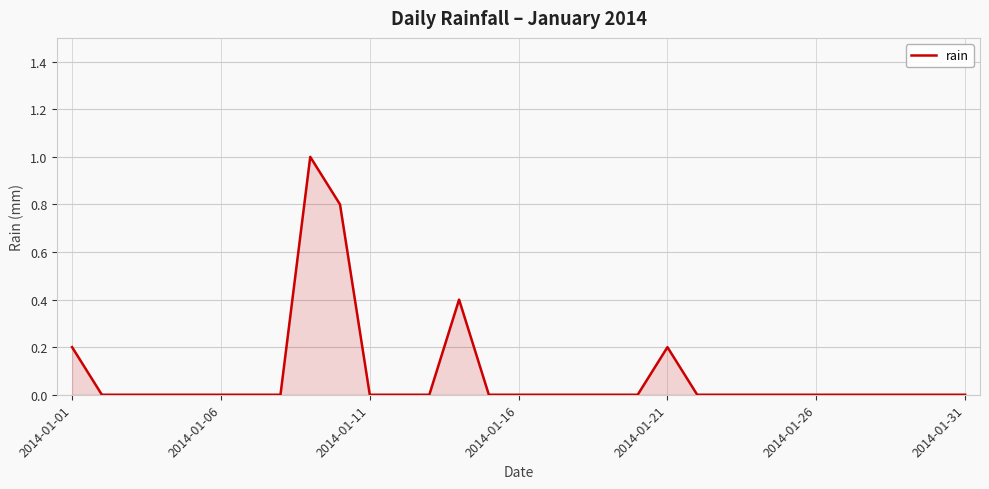

What is the maximum value shown in the chart?

1.0